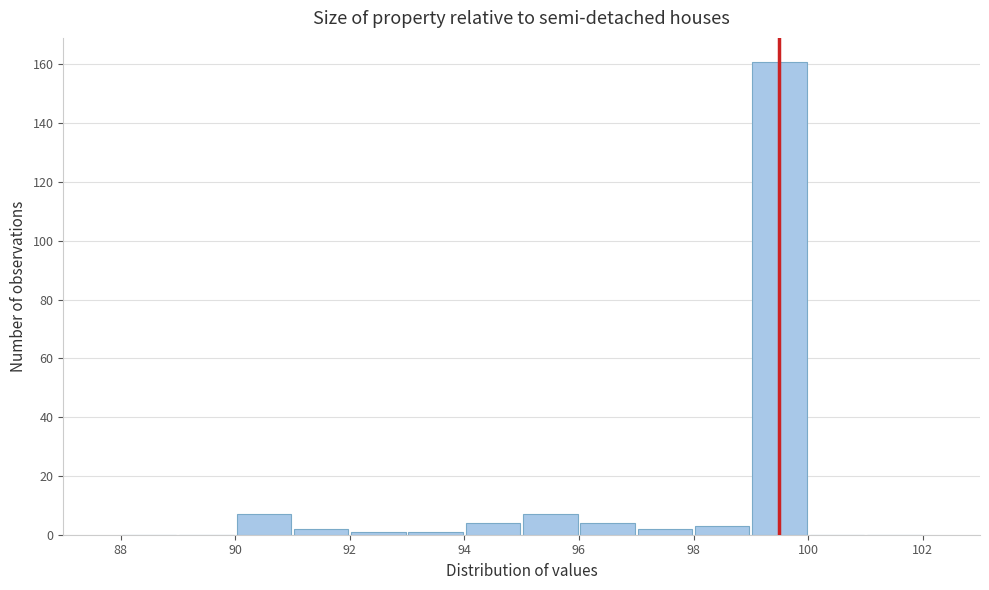

Reading left to right, transcribe this chart: for each bar, give the range it covers on the x-axis and its height. The values are not printed on the chart, so give them approximately, as read against the axis.

88 to 89: 0
89 to 90: 0
90 to 91: 8
91 to 92: 2
92 to 93: under 2
93 to 94: under 2
94 to 95: 4
95 to 96: 8
96 to 97: 4
97 to 98: 2
98 to 99: 4
99 to 100: 162
100 to 101: 0
101 to 102: 0